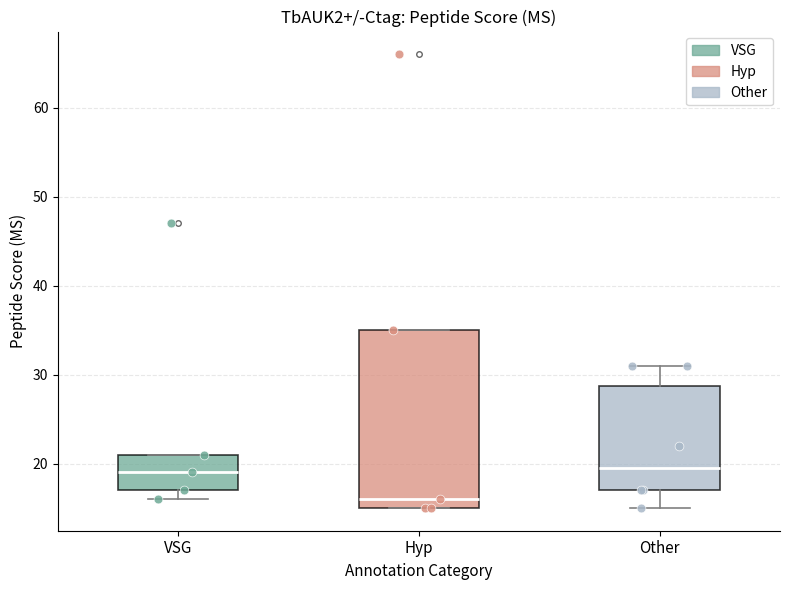

Reading left to right, transcribe this box plot: for each box, give where its median line is, the range the box spans, and where its two whiskers end, as read against the y-axis. The values are not printed on the chart, so give them approximately, as read against the axis.

VSG: median 19, box 17 to 21, whiskers 16 to 21
Hyp: median 16, box 15 to 35, whiskers 15 to 35
Other: median 20, box 17 to 29, whiskers 15 to 31